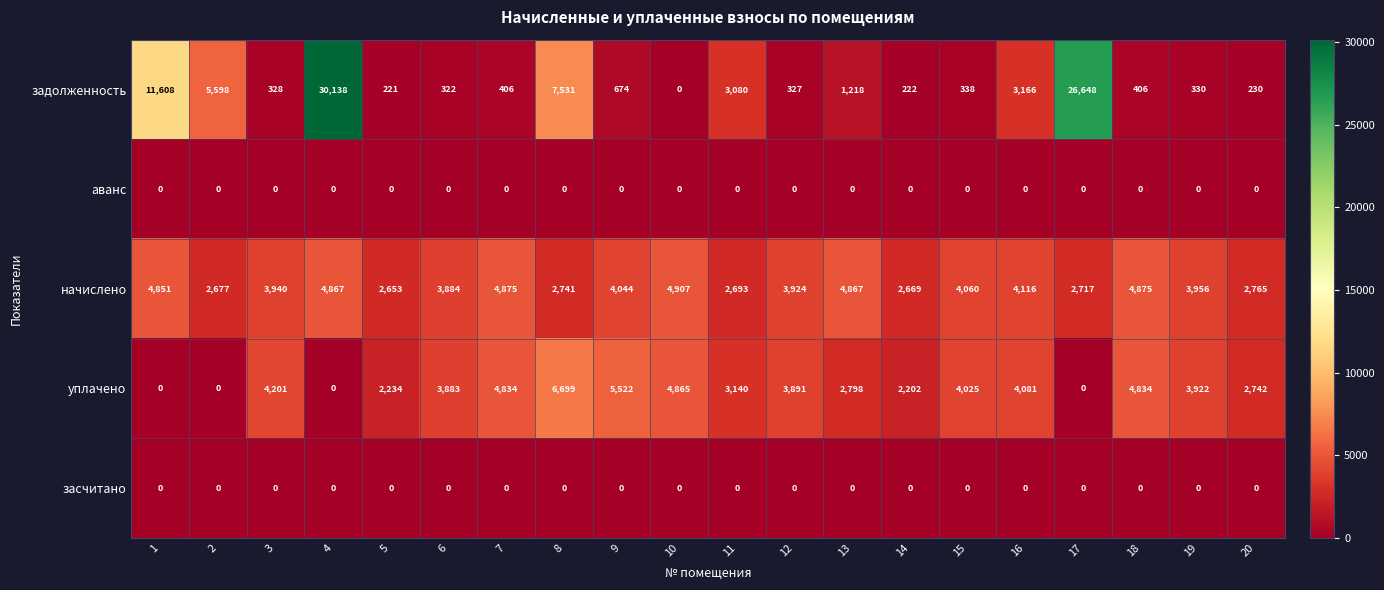

At which category does the chart reach its peak across all series?

4